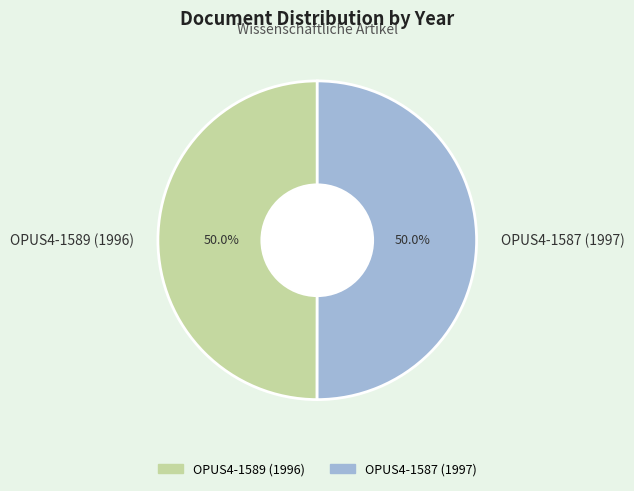

How many slices are in this pie chart?

2